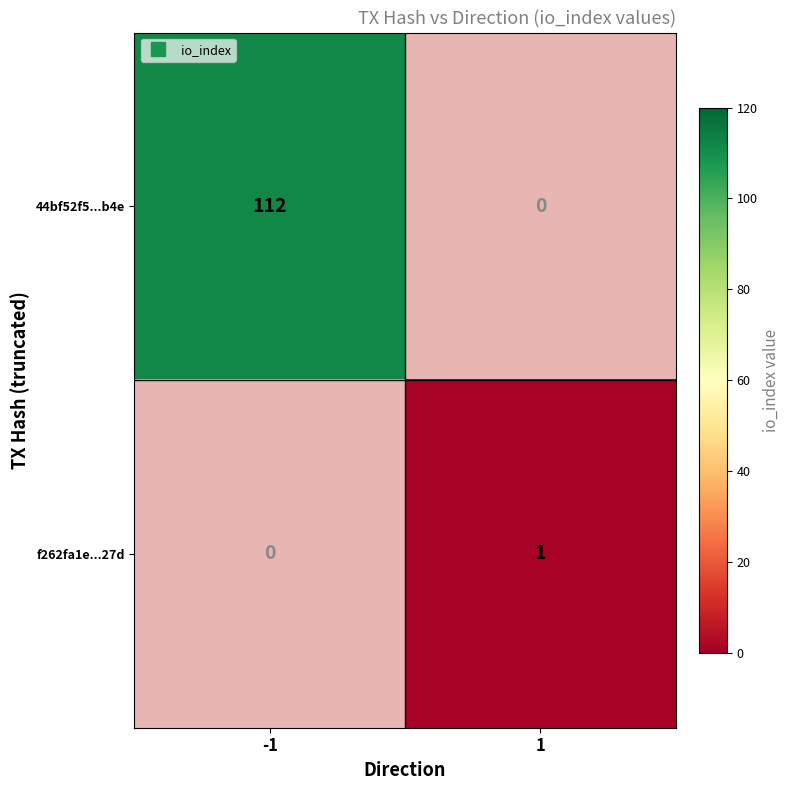

List the series in order of their peak value, highest first.

44bf52f5...b4e, f262fa1e...27d